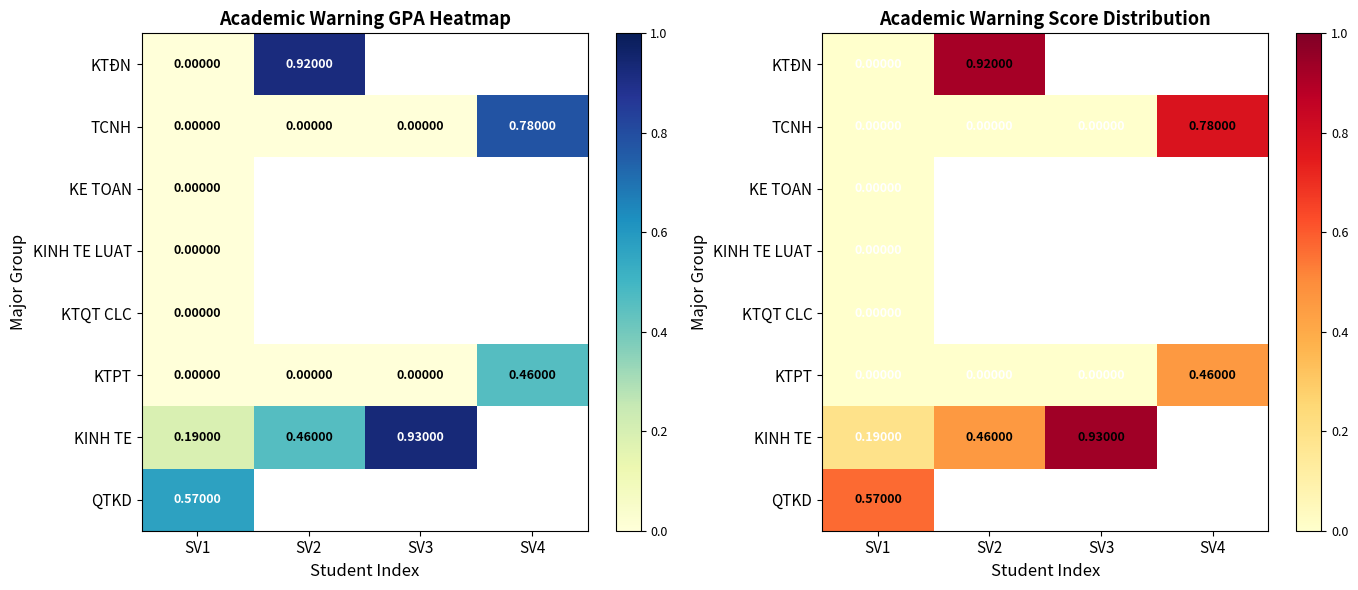

List the labels in order of TCNH value, smallest first.

SV1, SV2, SV3, SV4